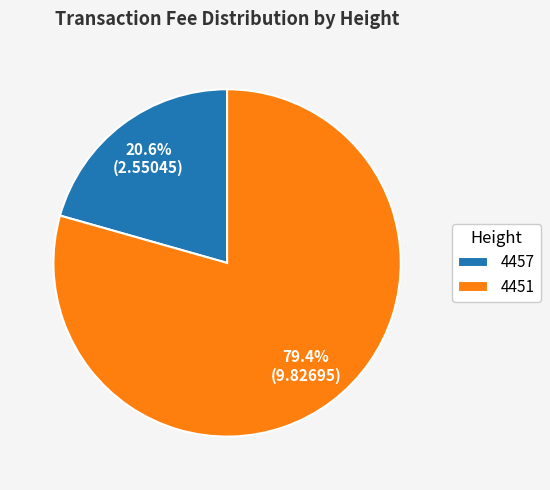

What is the total percentage of 4457 and 4451?

100.0%